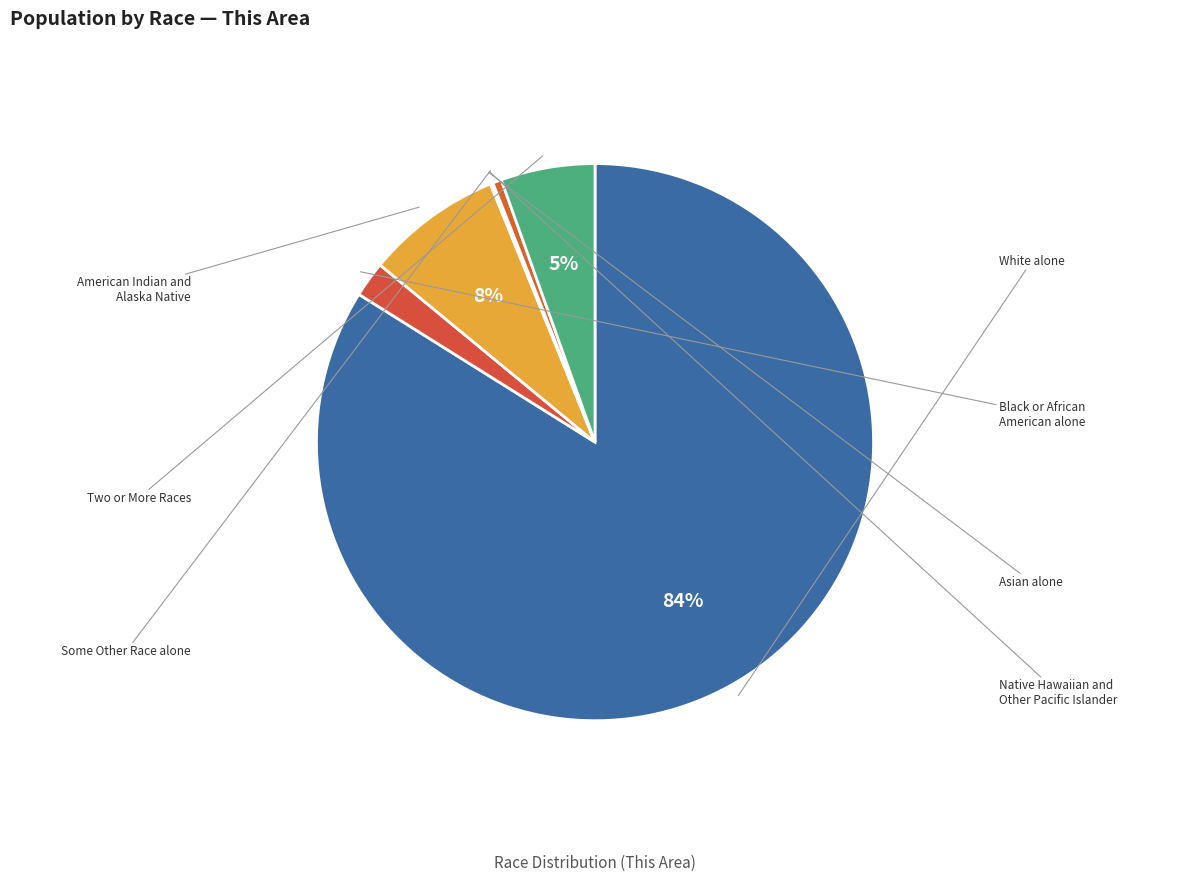

To the nearest percent, what is the difference between the largest and smallest slice percentages?

84%